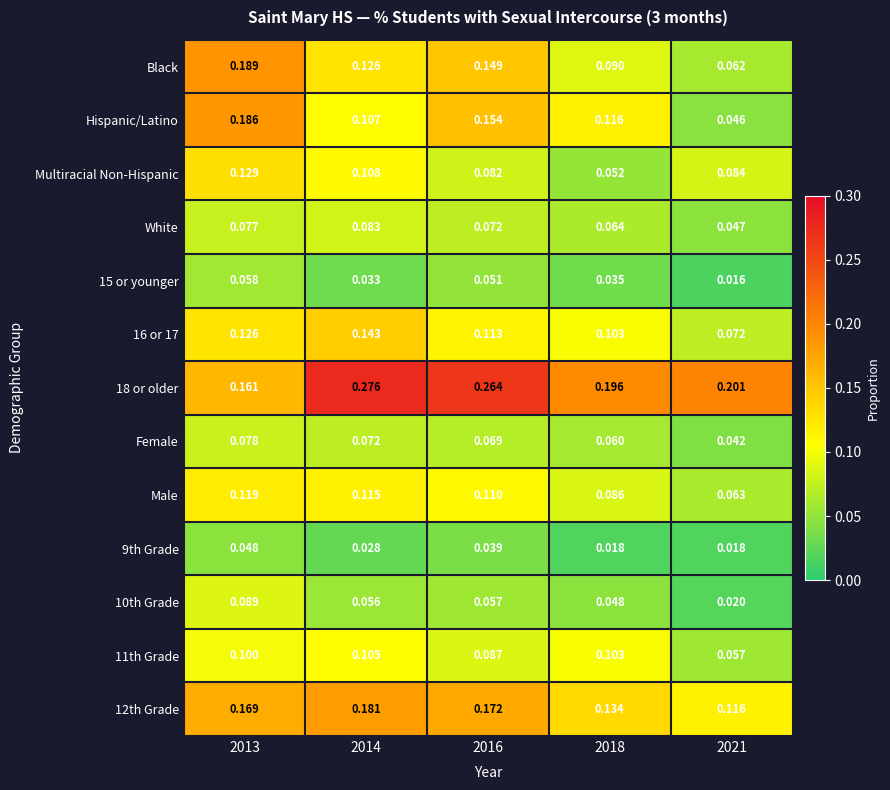

Which series has the largest range (max minus min)?

Hispanic/Latino